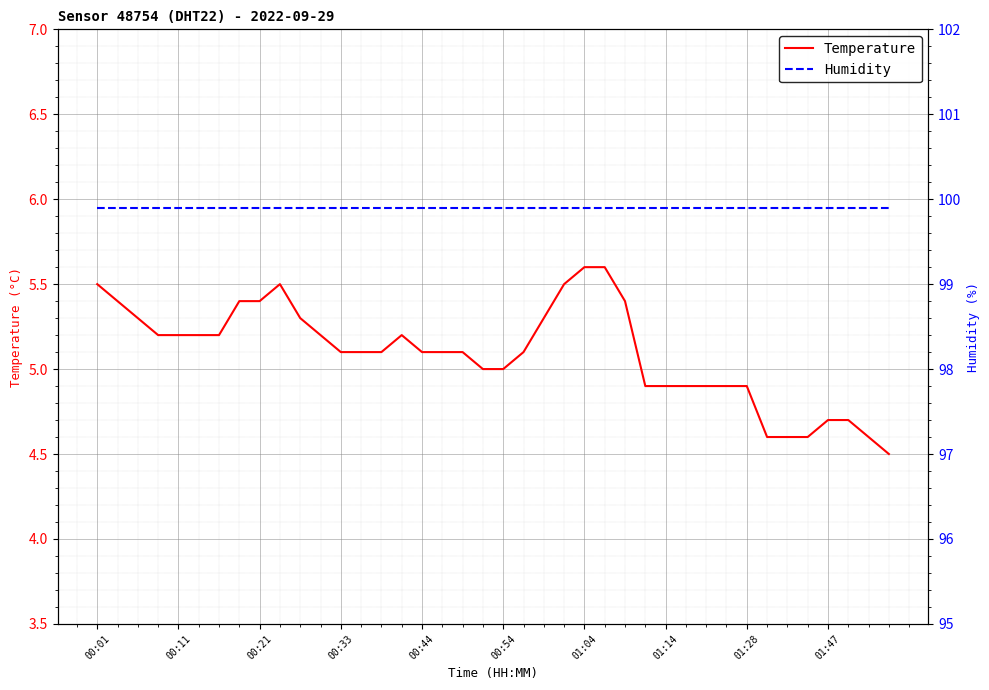

Reading right to left, list all the values displayed in this chart.

Temperature: 4.5	4.6	4.7	4.7	4.6	4.6	4.6	4.9	4.9	4.9	4.9	4.9	4.9	5.4	5.6	5.6	5.5	5.3	5.1	5.0	5.0	5.1	5.1	5.1	5.2	5.1	5.1	5.1	5.2	5.3	5.5	5.4	5.4	5.2	5.2	5.2	5.2	5.3	5.4	5.5
Humidity: 99.9	99.9	99.9	99.9	99.9	99.9	99.9	99.9	99.9	99.9	99.9	99.9	99.9	99.9	99.9	99.9	99.9	99.9	99.9	99.9	99.9	99.9	99.9	99.9	99.9	99.9	99.9	99.9	99.9	99.9	99.9	99.9	99.9	99.9	99.9	99.9	99.9	99.9	99.9	99.9